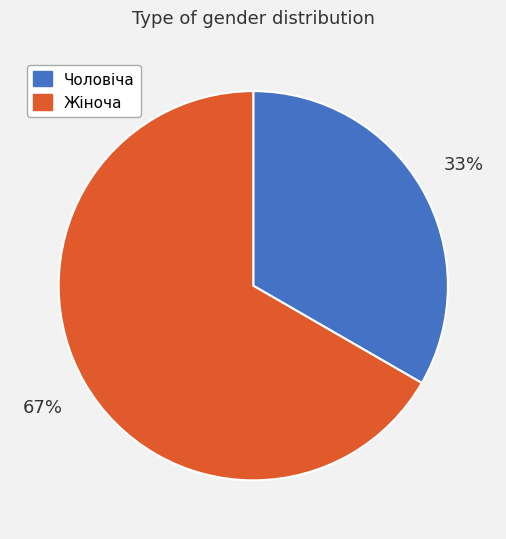

To the nearest percent, what is the average slice percentage?

50%